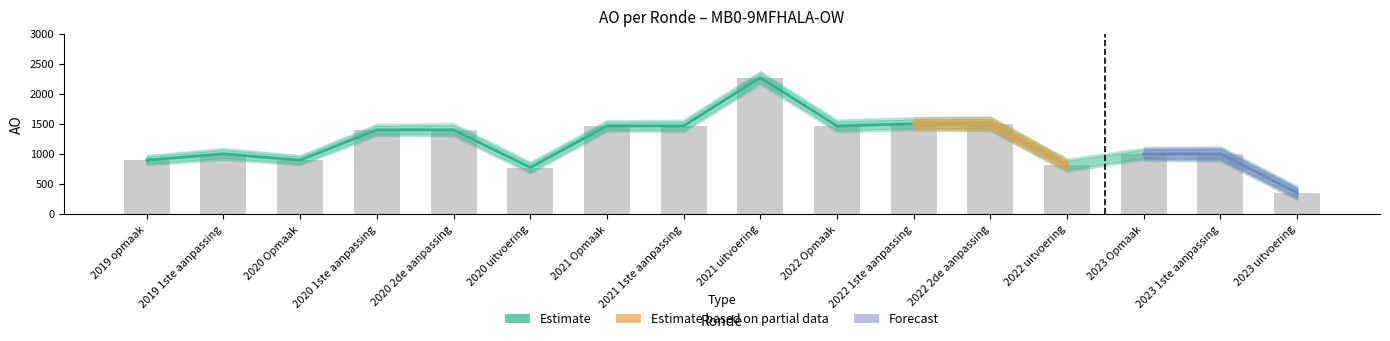

What is the label of the 15th bar from the left?

2023 1ste aanpassing